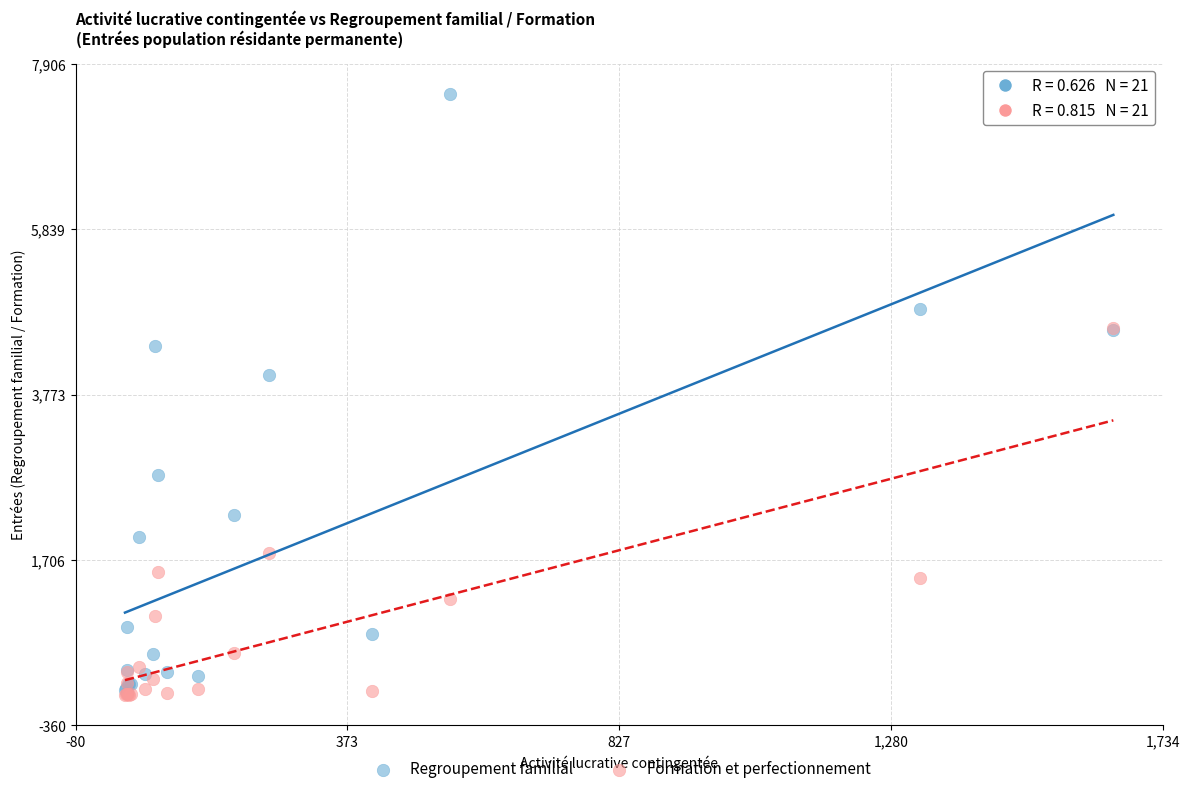

Which series has the widest spread of Y values?

Regroupement familial